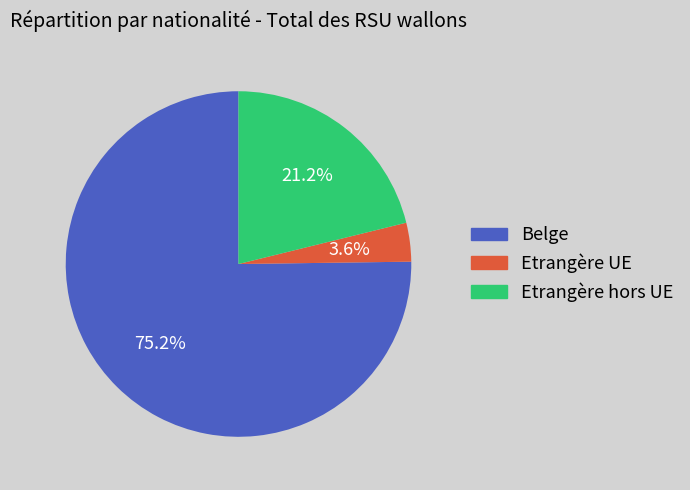

What percentage is the Belge slice, to the nearest percent?

75%